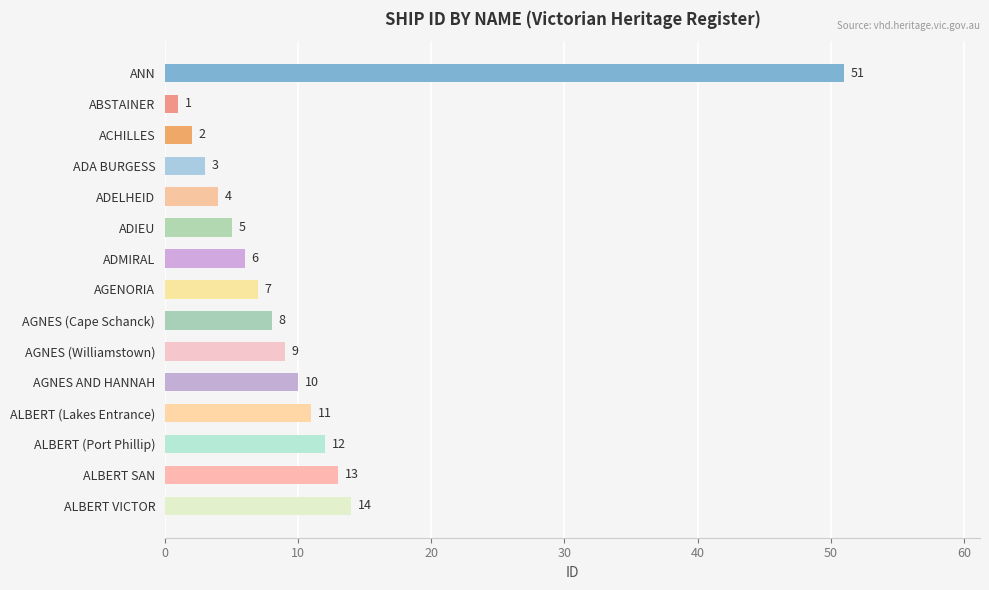

Approximately how many times larger is the value at AGNES AND HANNAH compared to AGENORIA?

1.4